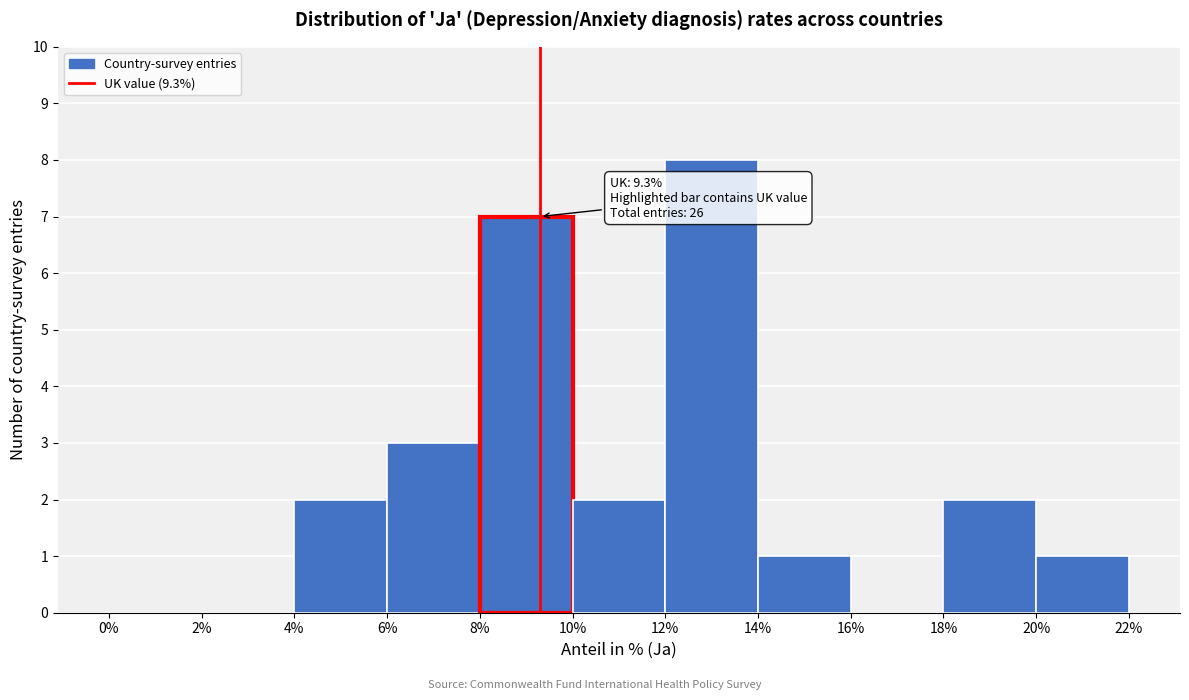

Over which range of the x-axis is the bar tallest?

12% to 14%